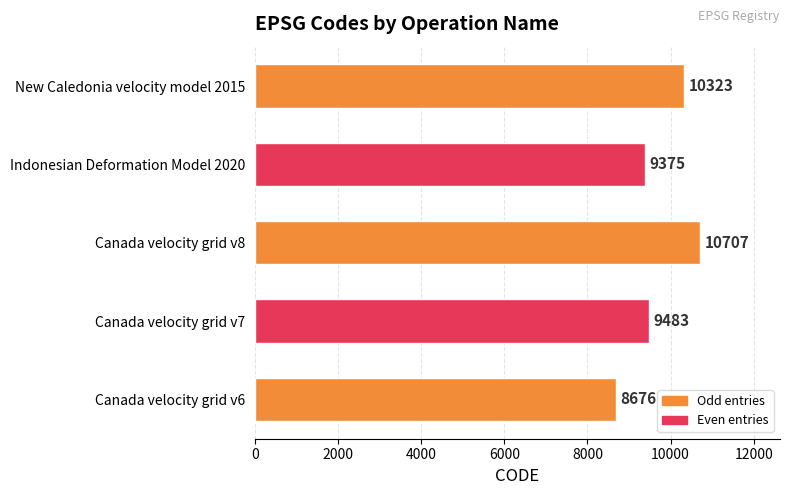

How many bars are there in total?

5